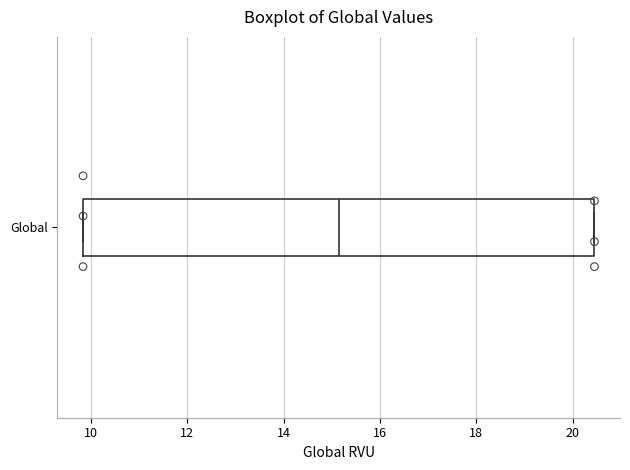

Read this box plot against the x-axis: the position of the median line, the range covered by the box, and the ends of both whiskers. The values are not printed on the chart, so give them approximately, as read against the axis.

median 15.2, box 9.8 to 20.4, whiskers 9.8 to 20.4